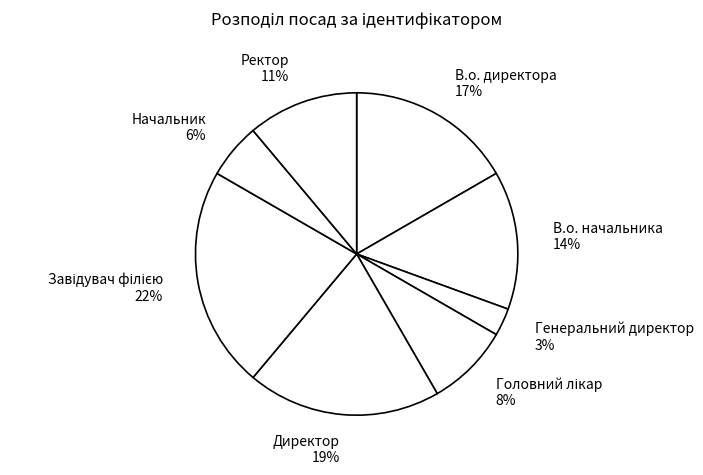

Is it true that Начальник is 1% of the pie?

False